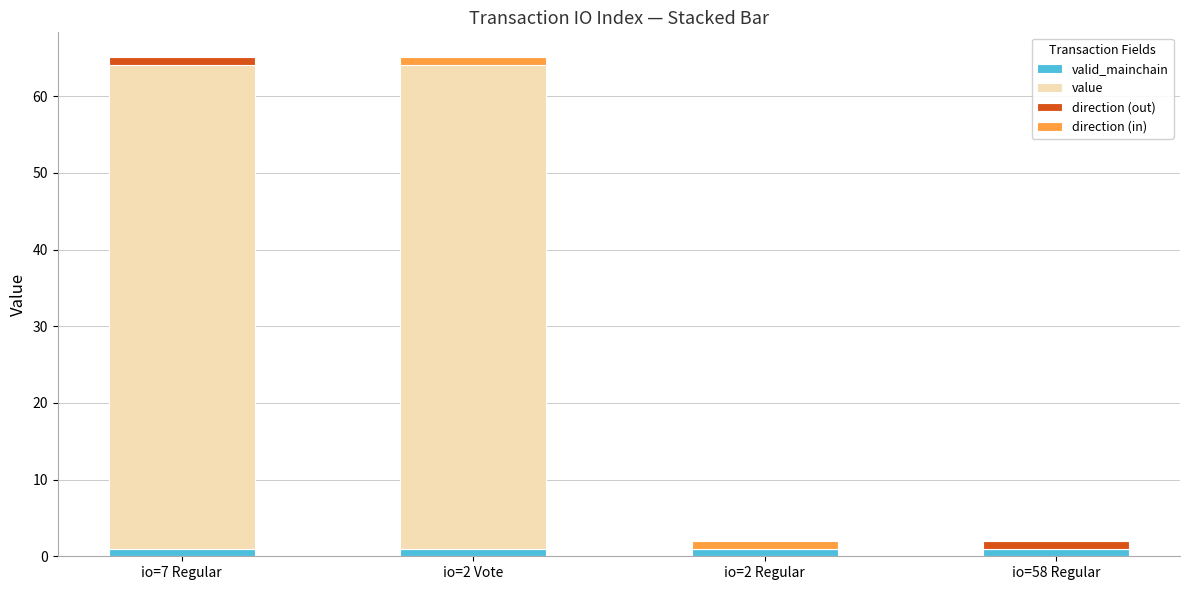

How many data points in value are above 63?

2